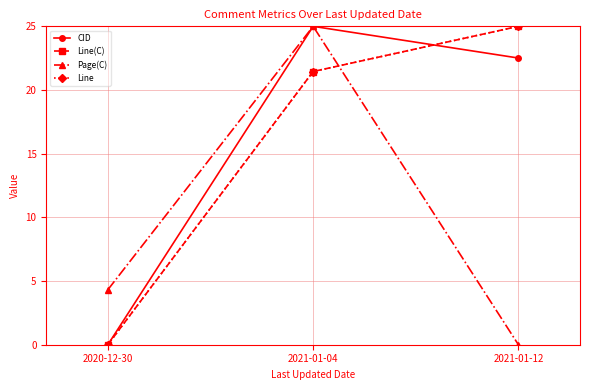

Count the Page(C) values in the range 0 to 25.

3